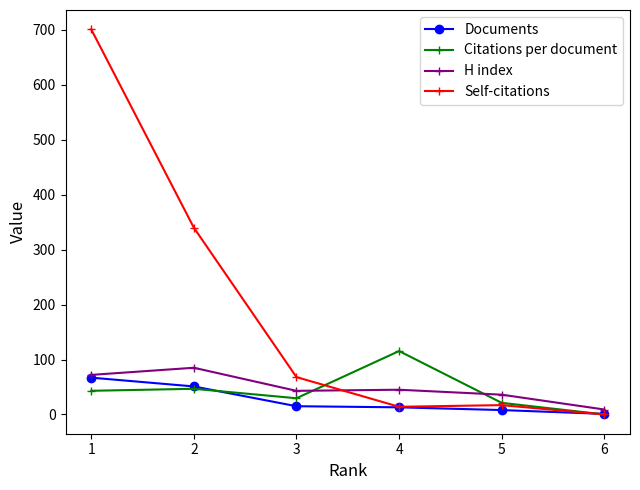

Does the chart display data point markers on the line(s)?

Yes